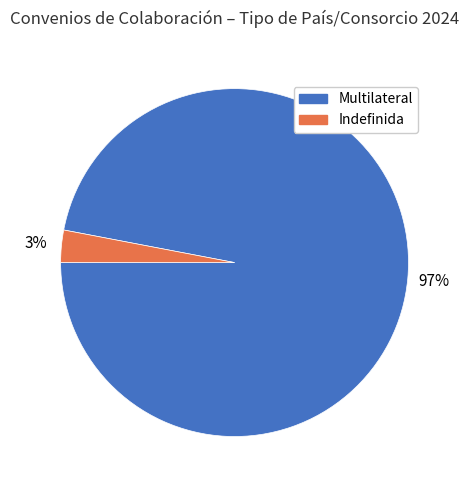

True or false: Indefinida accounts for 3% of the total.

True